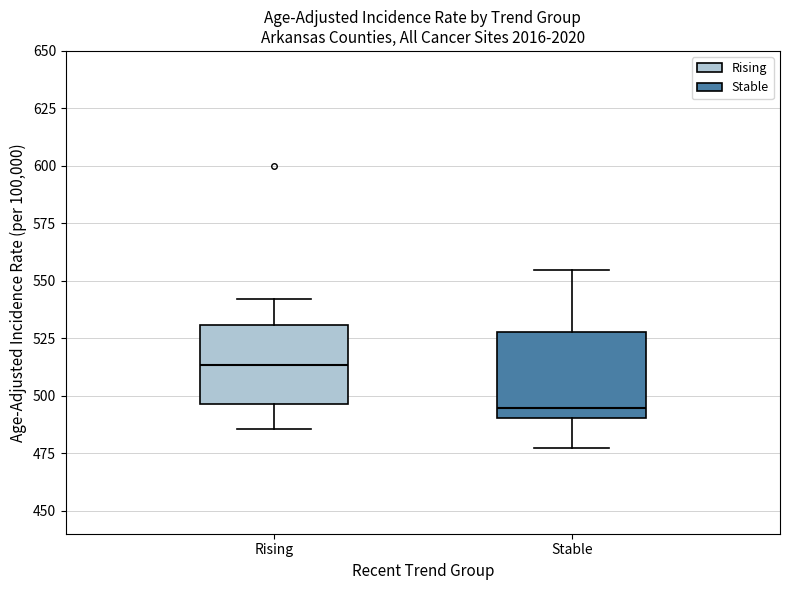

Which box has the lowest median line?

Stable